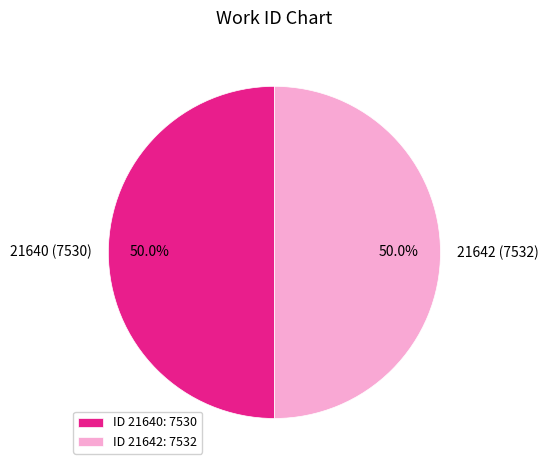

How many segments does this pie chart have?

2